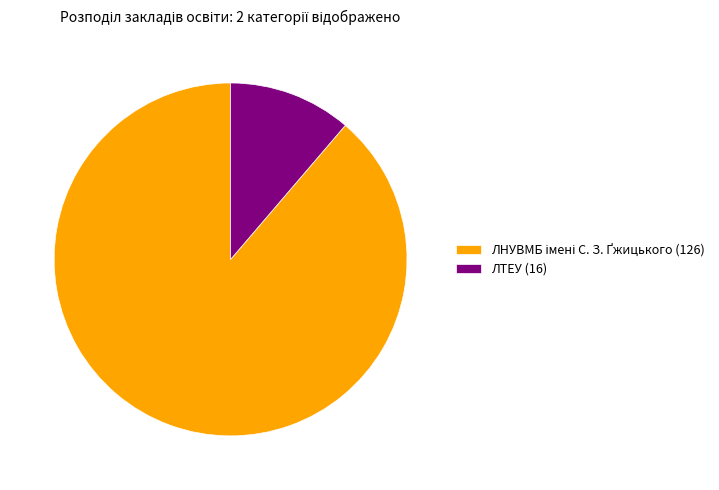

Which category has the smallest portion of the pie?

ЛТЕУ